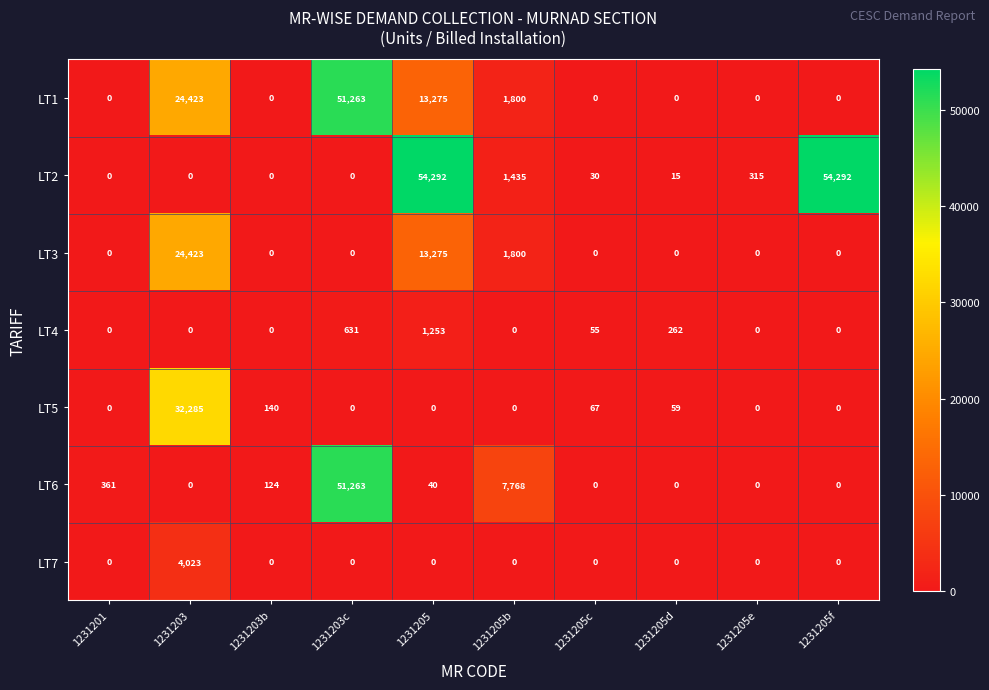

What is the maximum value for LT5?

32285